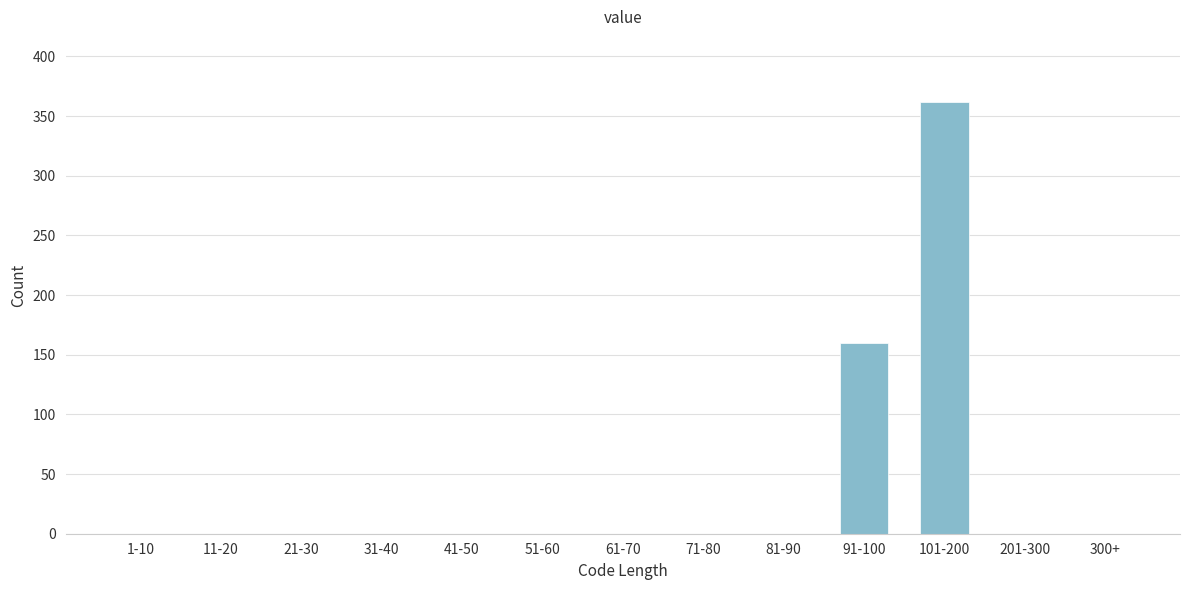

Reading left to right, transcribe all the data shown in this chart.

1-10=0	11-20=0	21-30=0	31-40=0	41-50=0	51-60=0	61-70=0	71-80=0	81-90=0	91-100=160	101-200=362	201-300=0	300+=0